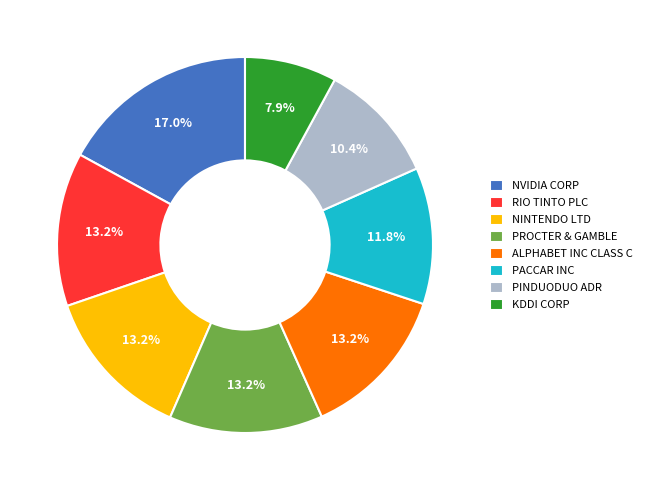

To the nearest percent, what portion does NVIDIA CORP represent?

17%